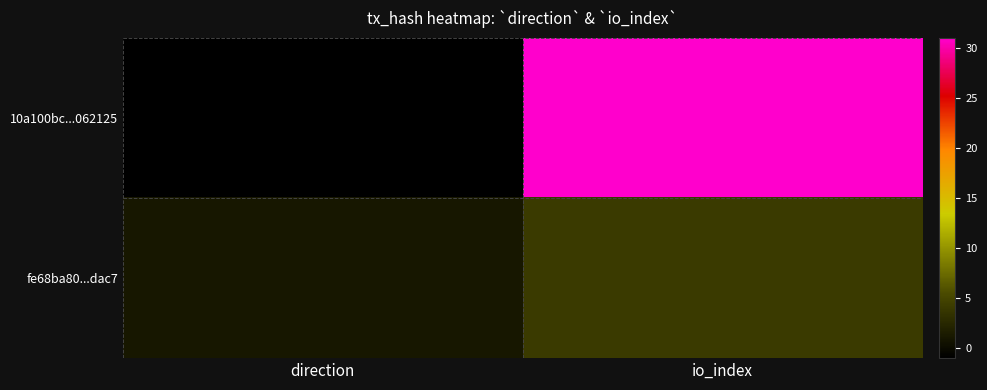

Which series has the largest total across all categories?

10a100bc...062125